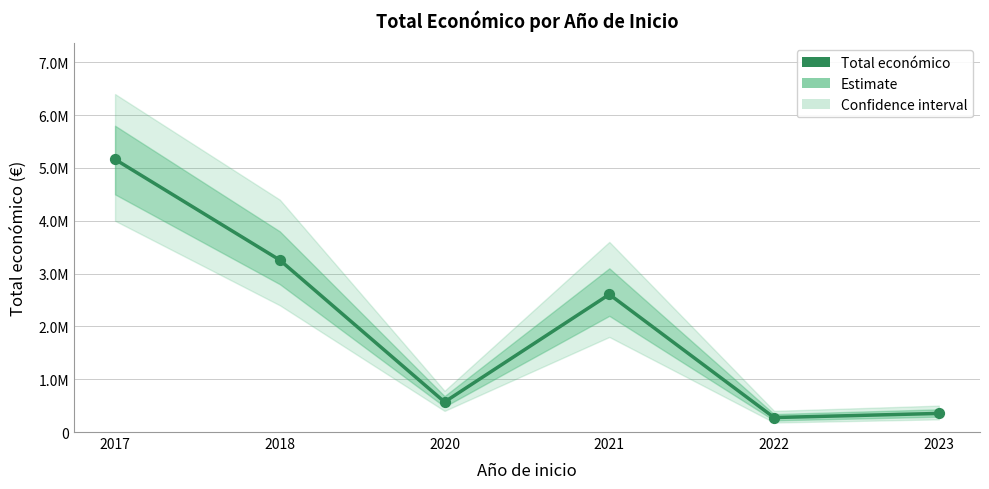

Which has a higher value, 2020 or 2022?

2020